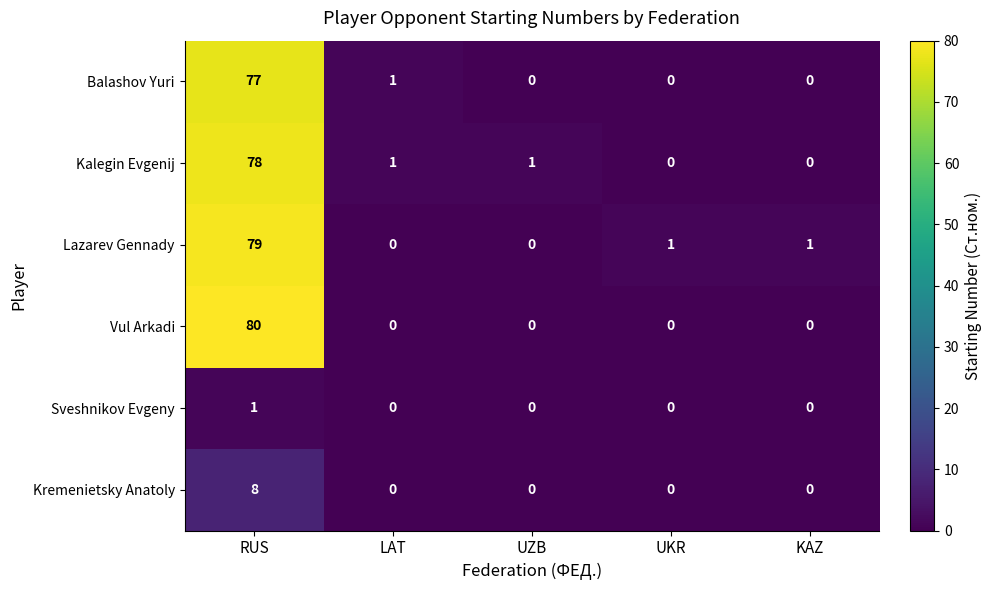

At which category is the sum across all series the highest?

RUS